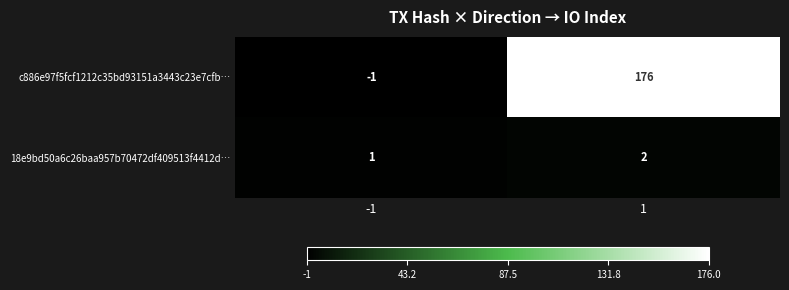

Which label corresponds to the smallest value in the chart?

-1